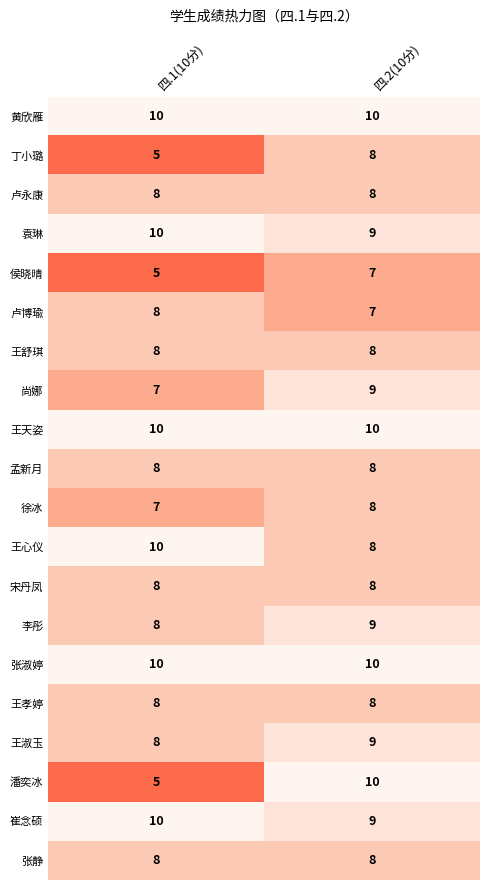

At which label is 丁小璐 closest to 6?

四.1(10分)